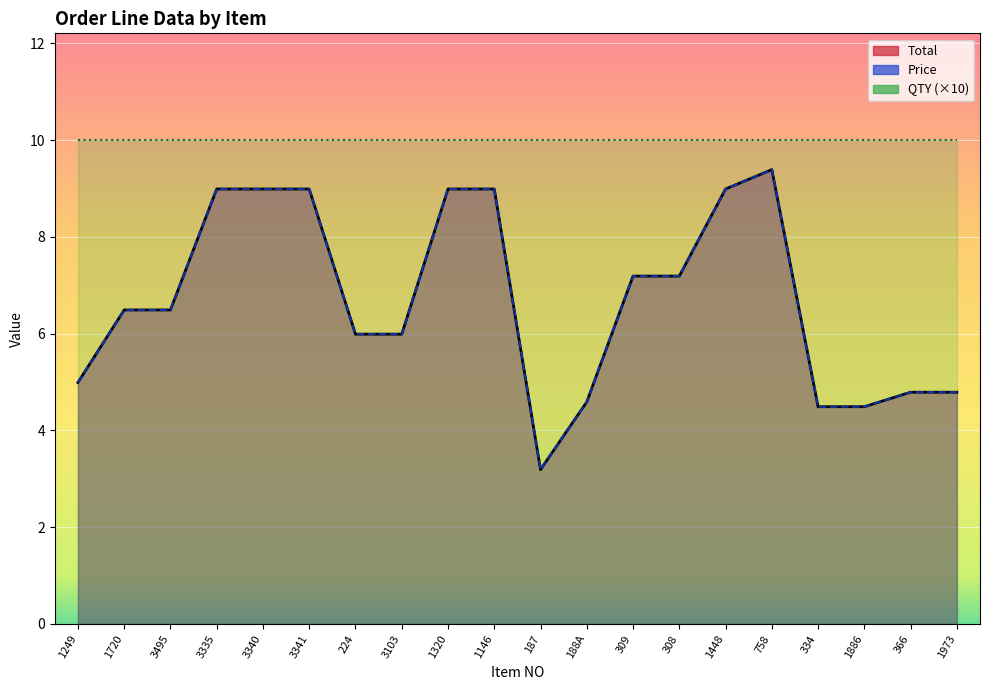

At which category is the sum across all series the highest?

758